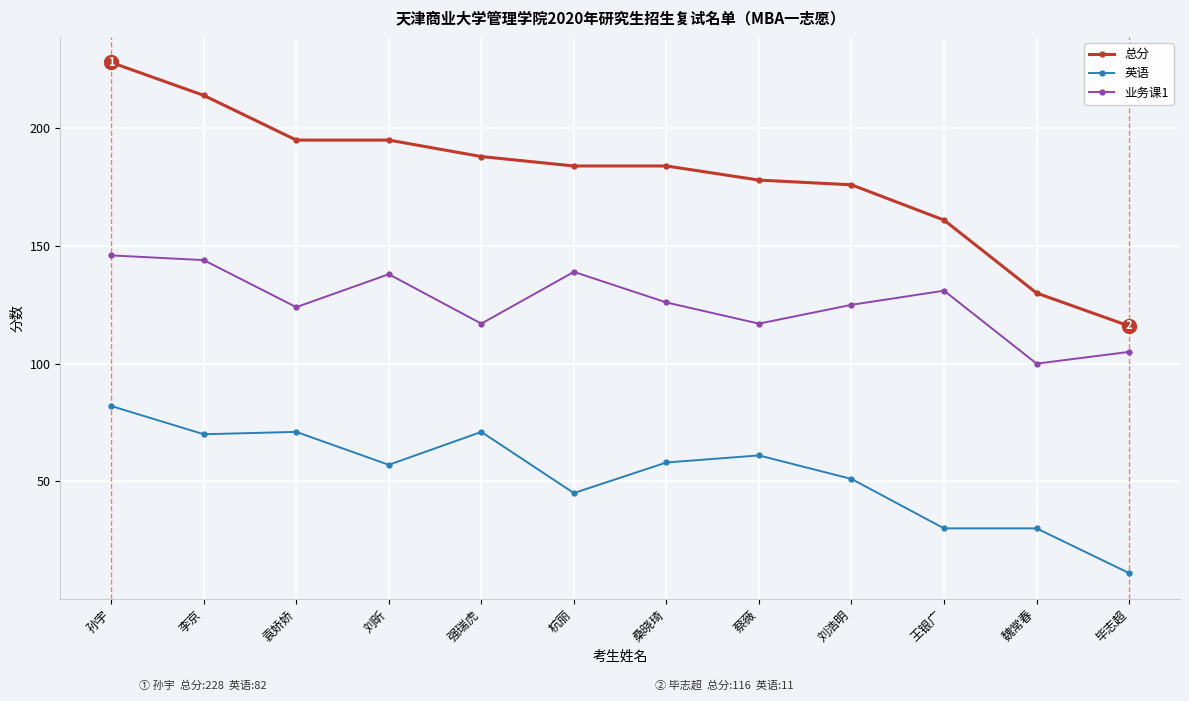

Between 杭丽 and 毕志超, which series saw the biggest shift?

总分